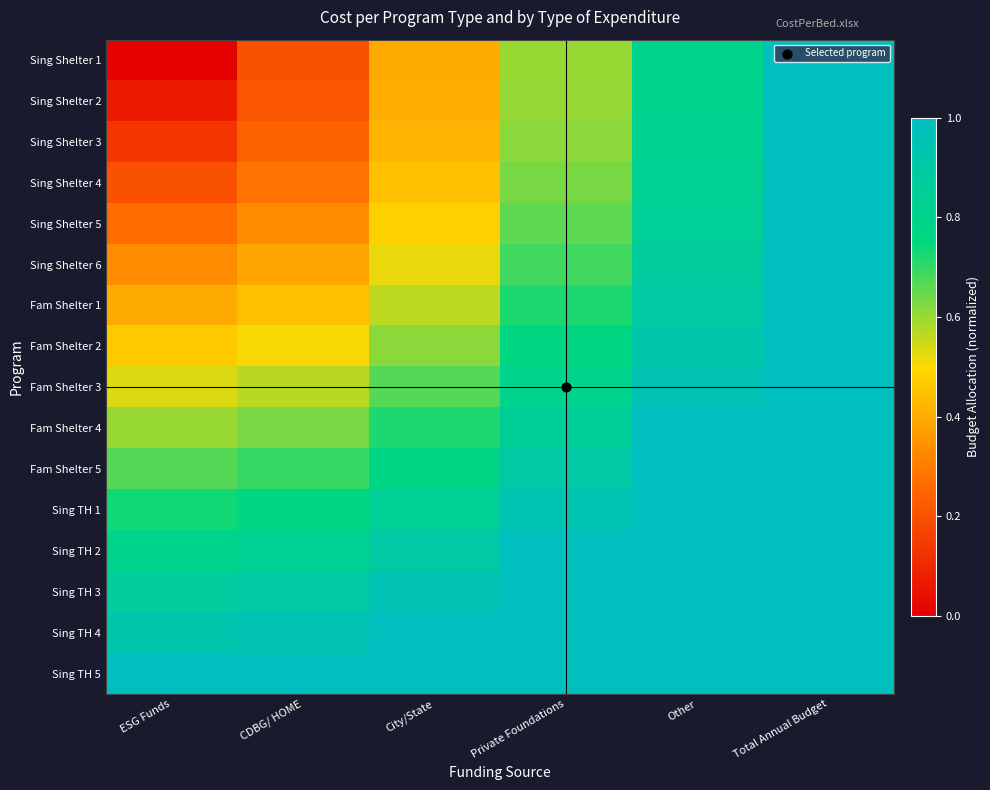

What is the total value across all series at CDBG/ HOME?

9.0